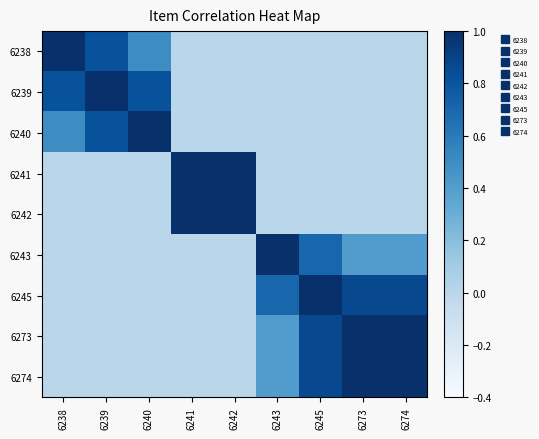

Rank the series by their maximum value, from lowest to highest.

6238, 6240, 6241, 6242, 6243, 6245, 6239, 6273, 6274